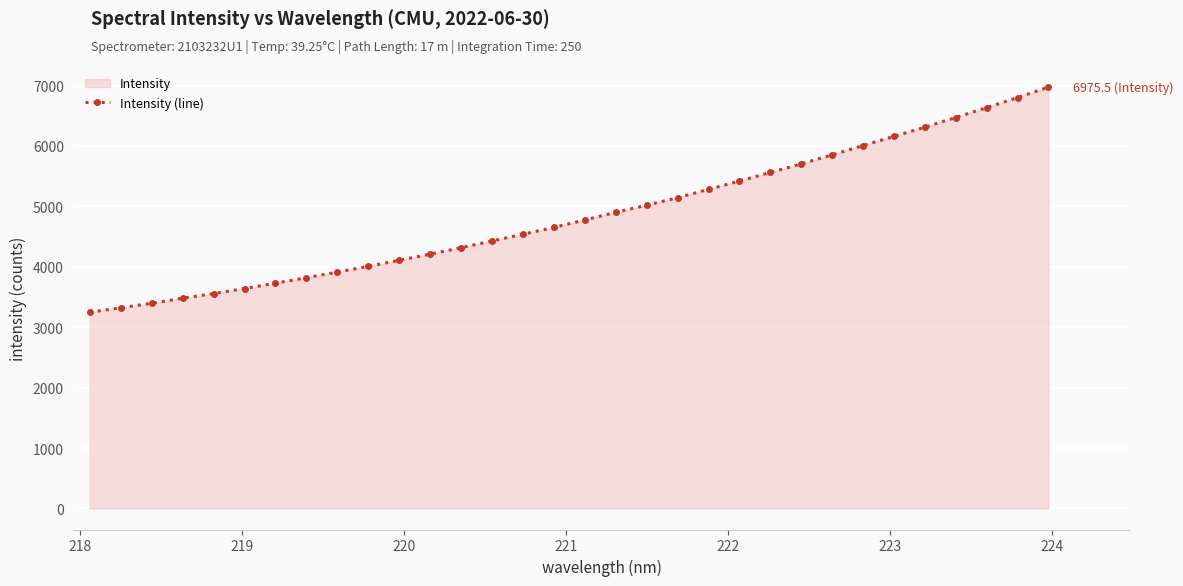

What is the smallest value displayed?

3248.0